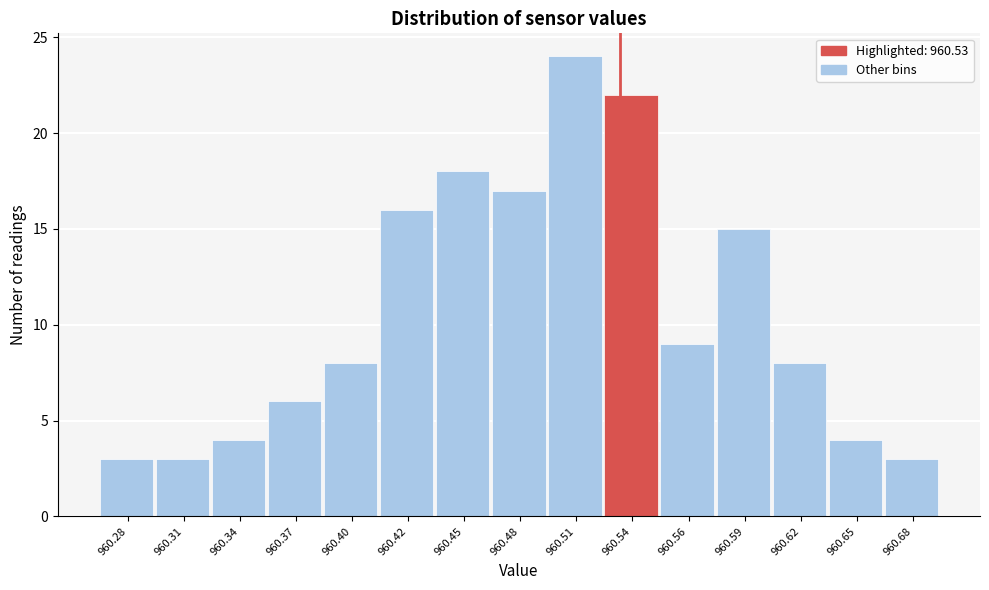

How tall is the bar that spans 960.354 to 960.382 on the x-axis? Neither the bar edges nor the heights are printed on the chart, so give them approximately, as read against the axes.

6